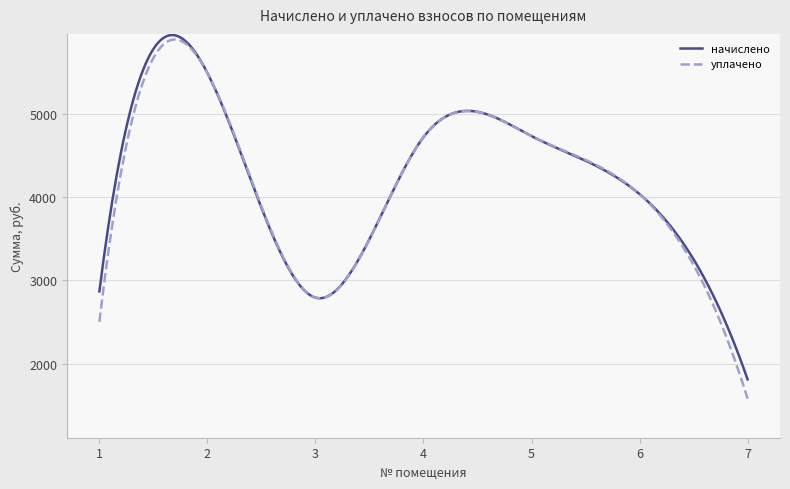

Which series has the widest spread of values?

уплачено